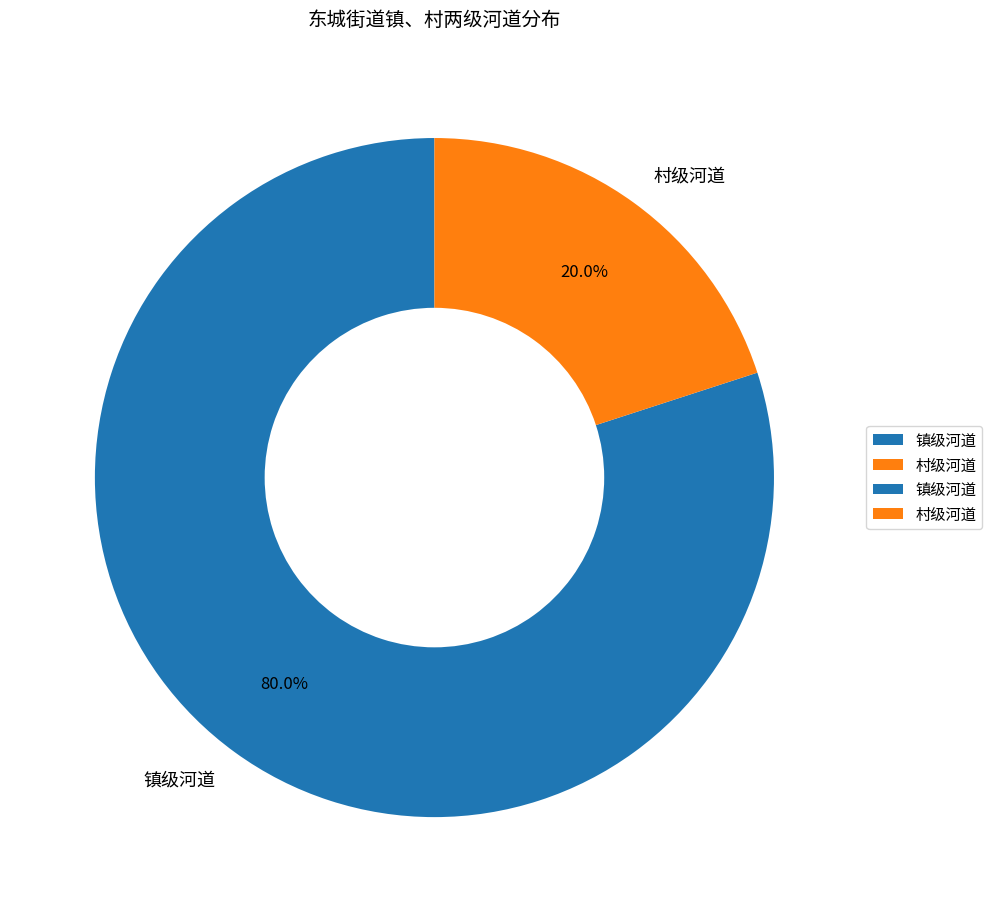

Approximately how many times larger is the value at 镇级河道 compared to 村级河道?

4.0